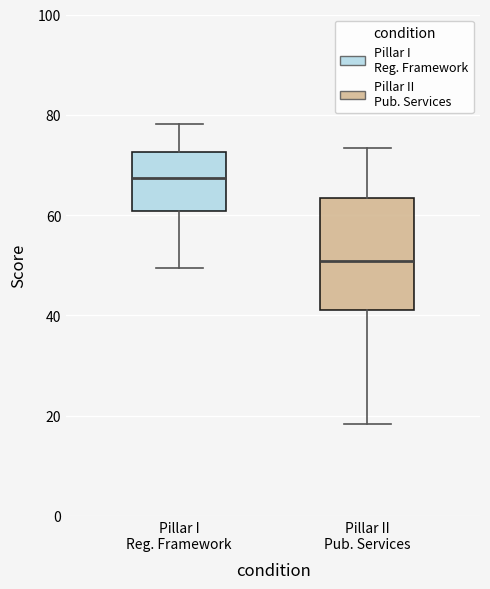

Reading left to right, read every box against the y-axis: the position of its median line, the range the box covers, and the ends of its whiskers. The values are not printed on the chart, so give them approximately, as read against the axis.

Pillar I Reg. Framework: median 68, box 60 to 72, whiskers 50 to 78
Pillar II Pub. Services: median 50, box 42 to 64, whiskers 18 to 74